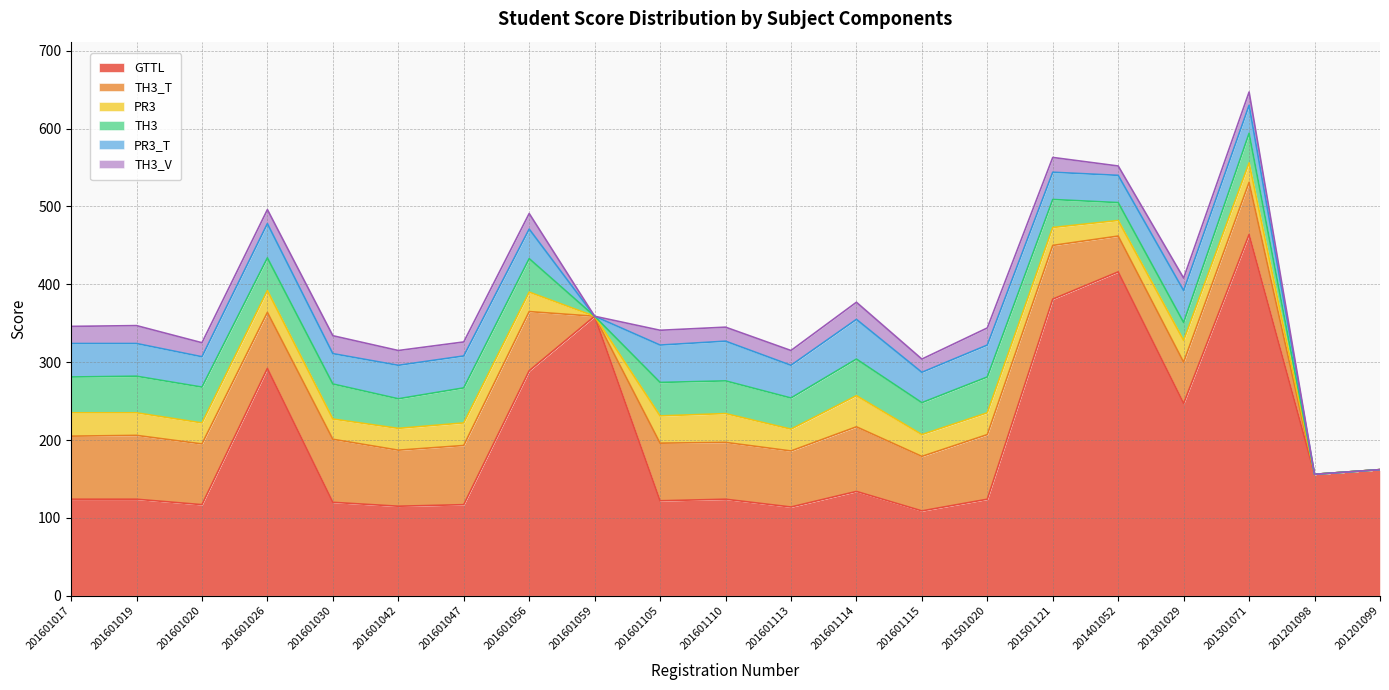

Between 201601059 and 201201098, which series saw the biggest shift?

GTTL